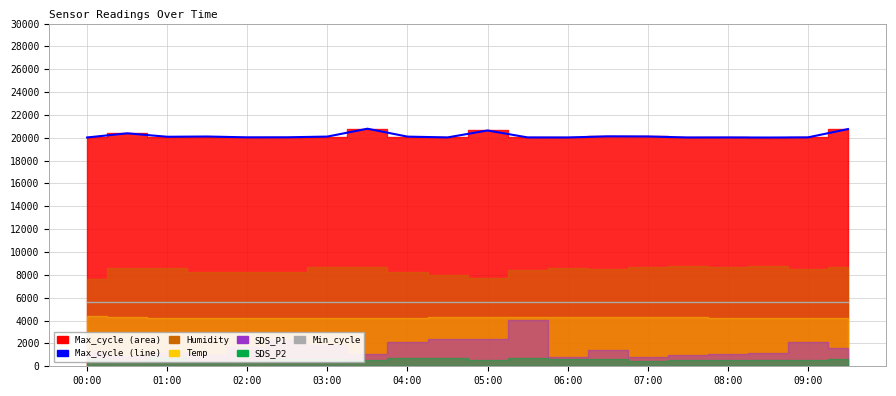

Which series changed the most between 03:00 and 06:00?

Max_cycle line